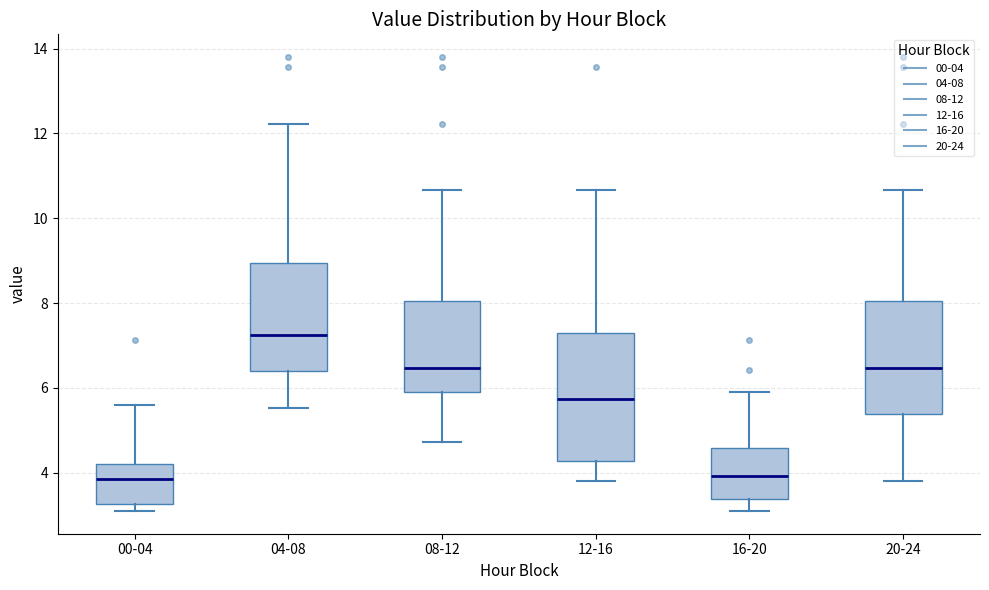

Which box has the highest median line?

04-08